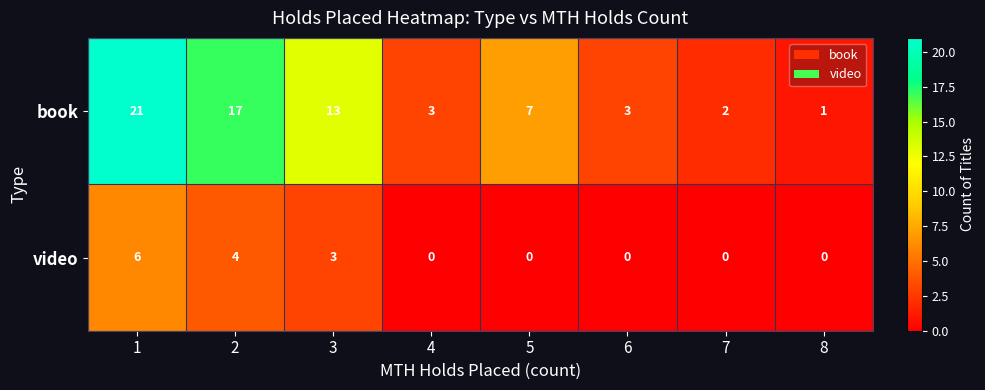

Count the video values in the range 0 to 4.

7